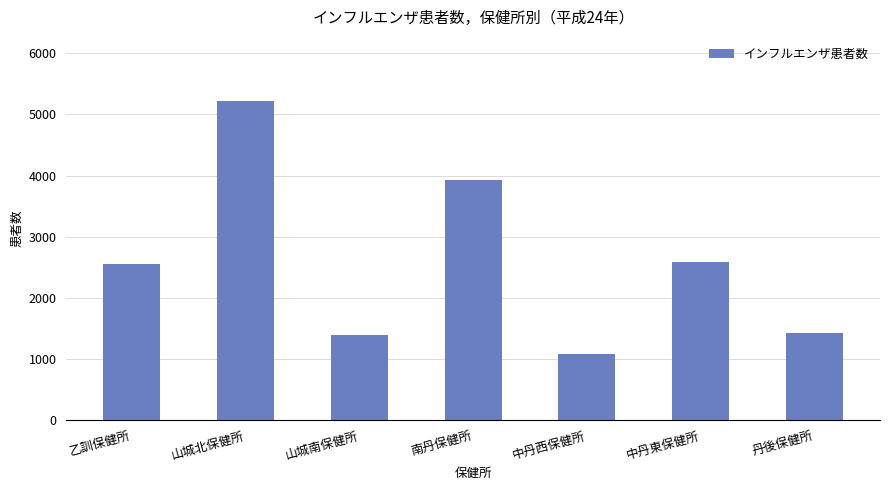

Which category has the lowest value across all series?

中丹西保健所